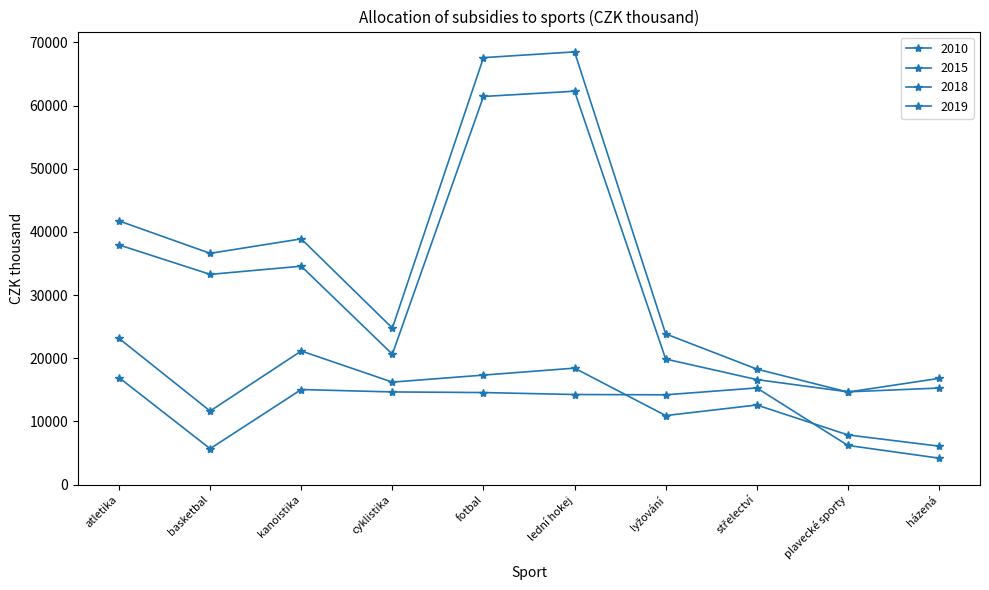

How many times do 2019 and 2018 cross each other?

2